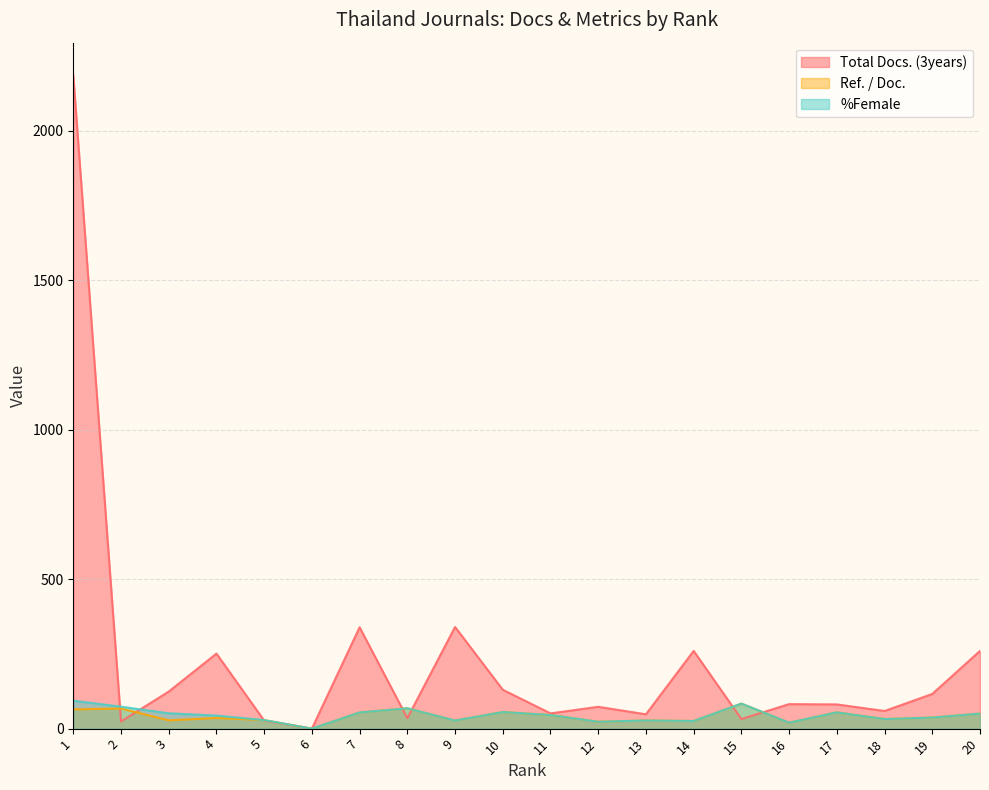

What is the value of the Total Docs. (3years) point at the 17th from the left?

81.0